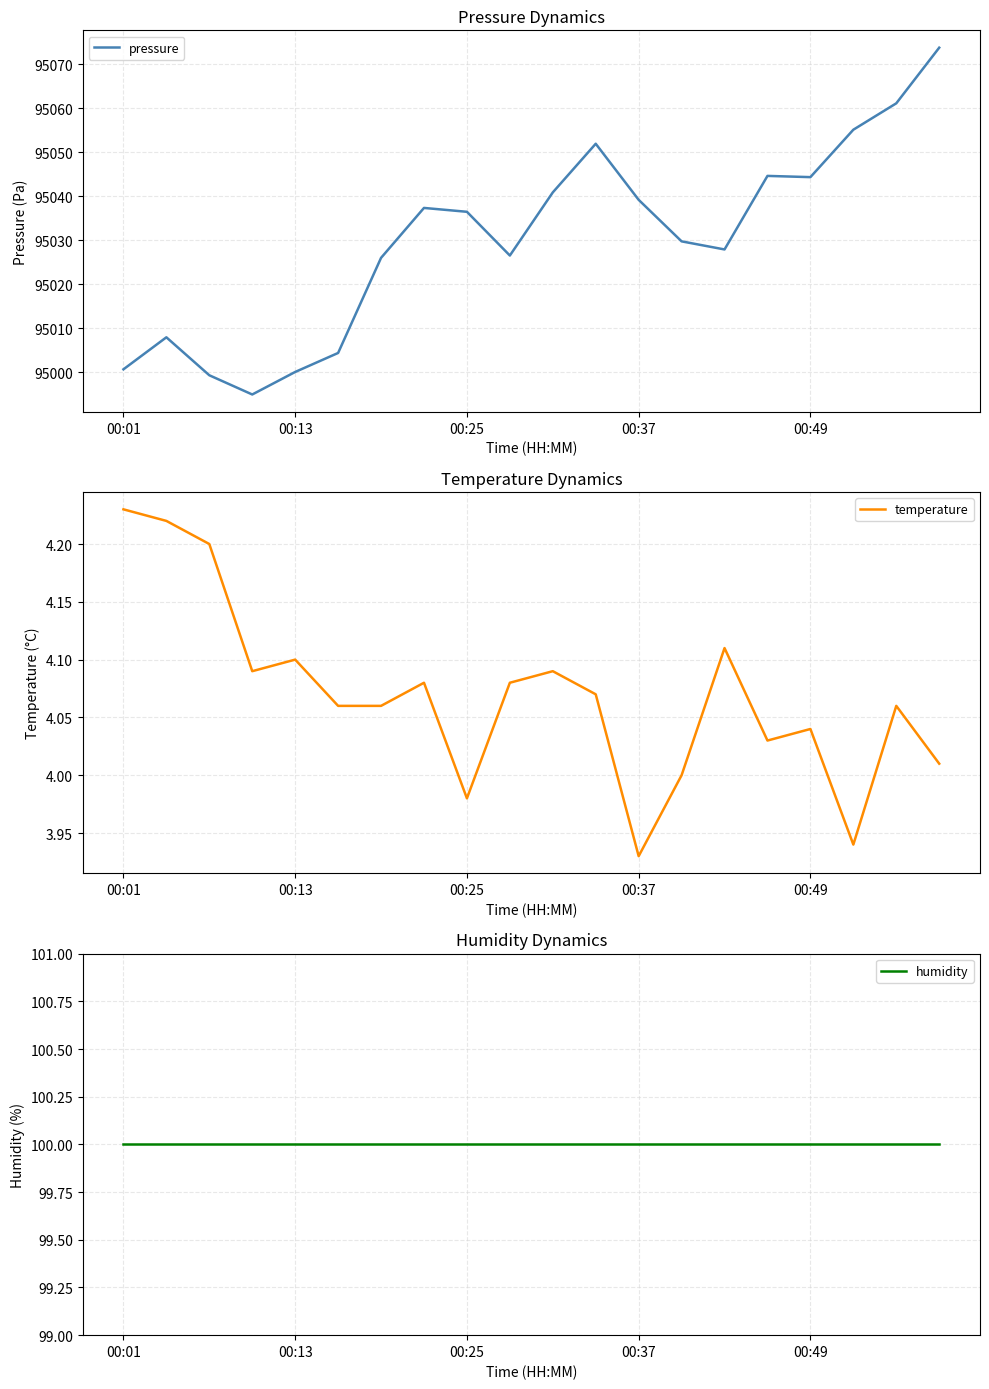

How many interior local peaks does the pressure series have?

4